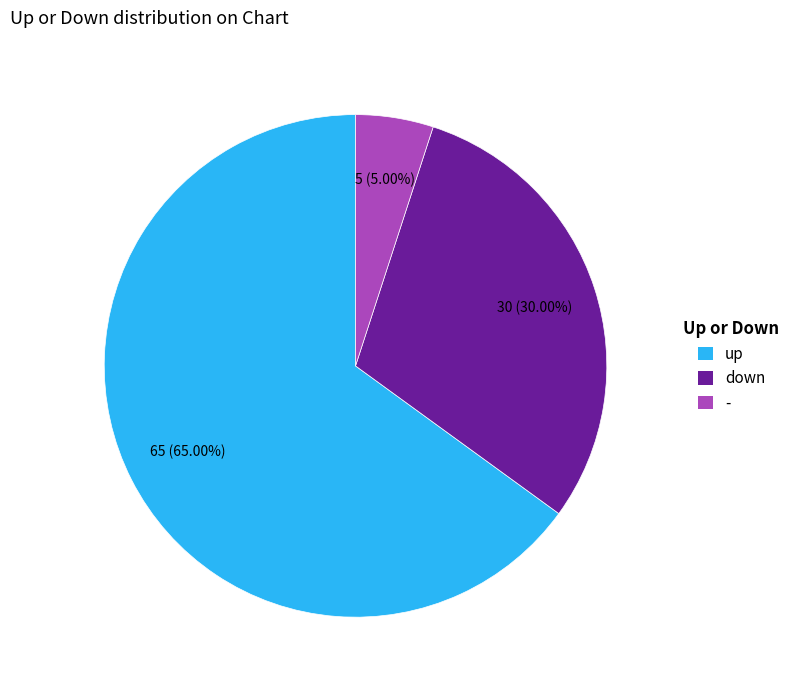

Between up and down, which is larger?

up